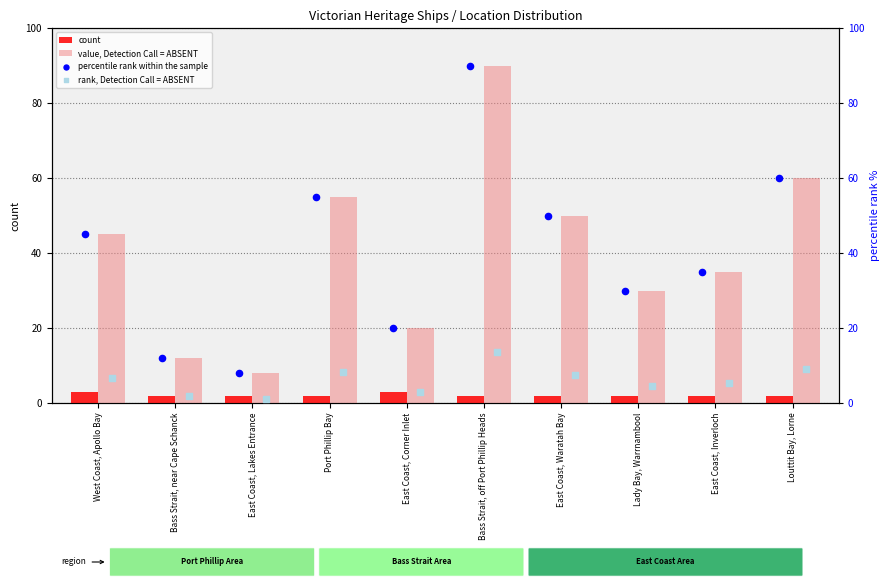

Which series has the largest Y range (max minus min)?

value, Detection Call = ABSENT